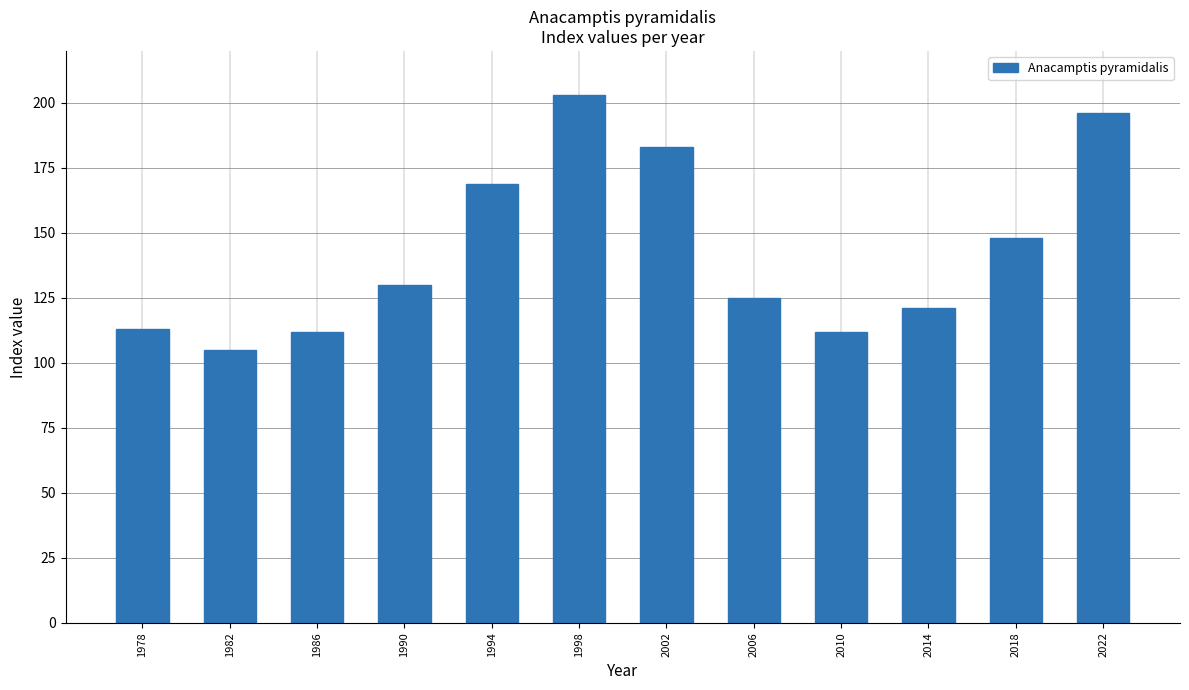

What is the minimum value shown in the chart?

105